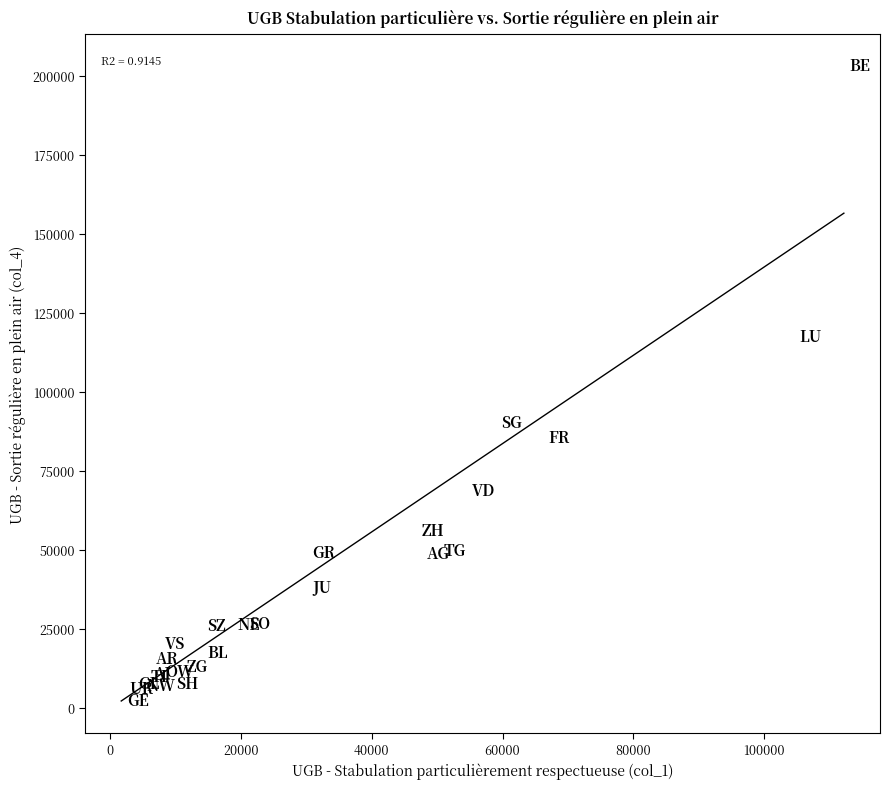

What Y value in the scatter plot is closest to 102811?

90247.1